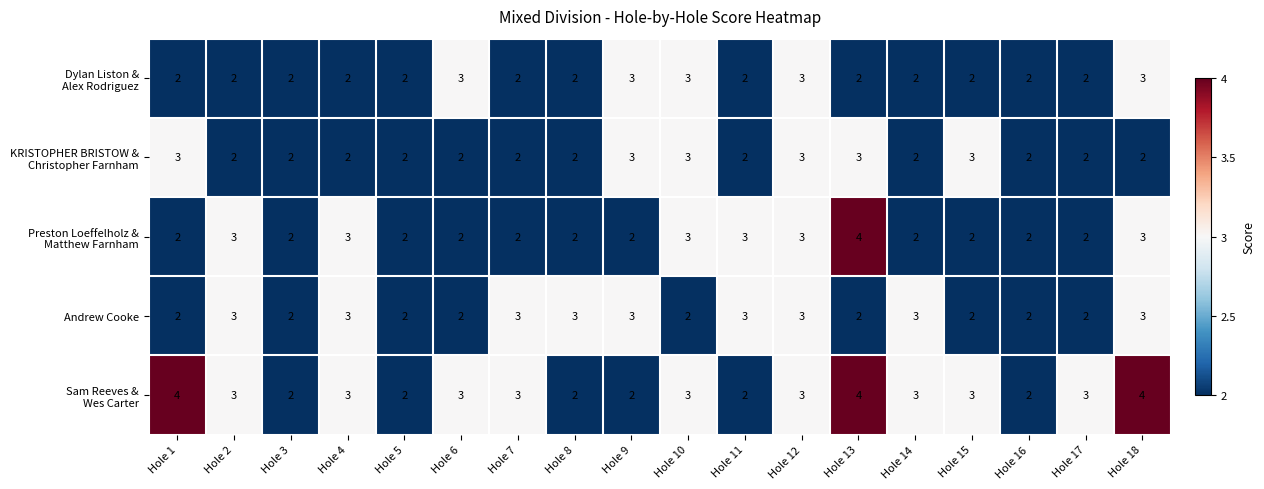

What is the total value across all series at Hole 9?

13